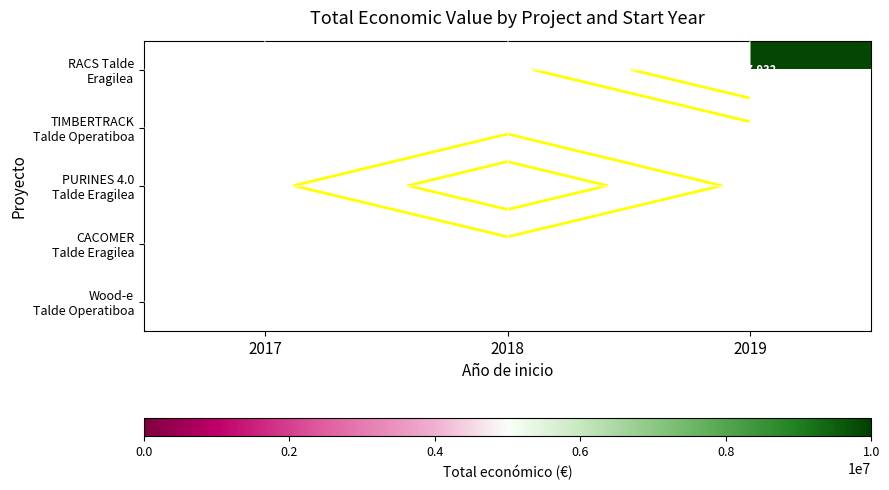

At 2018, list the series in order from smallest to largest.

RACS Talde Eragilea, CACOMER Talde Eragilea, Wood-e Talde Operatiboa, TIMBERTRACK Talde Operatiboa, PURINES 4.0 Talde Eragilea